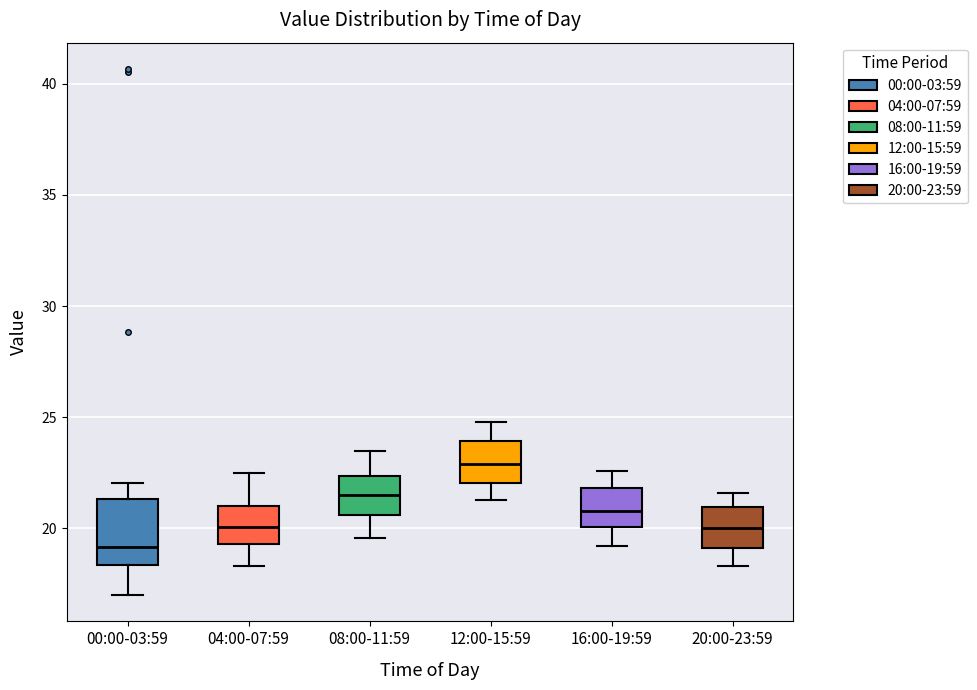

Where does the lower whisker of the box for 16:00-19:59 end on the y-axis? The values are not printed on the chart, so give them approximately, as read against the axis.

19.0